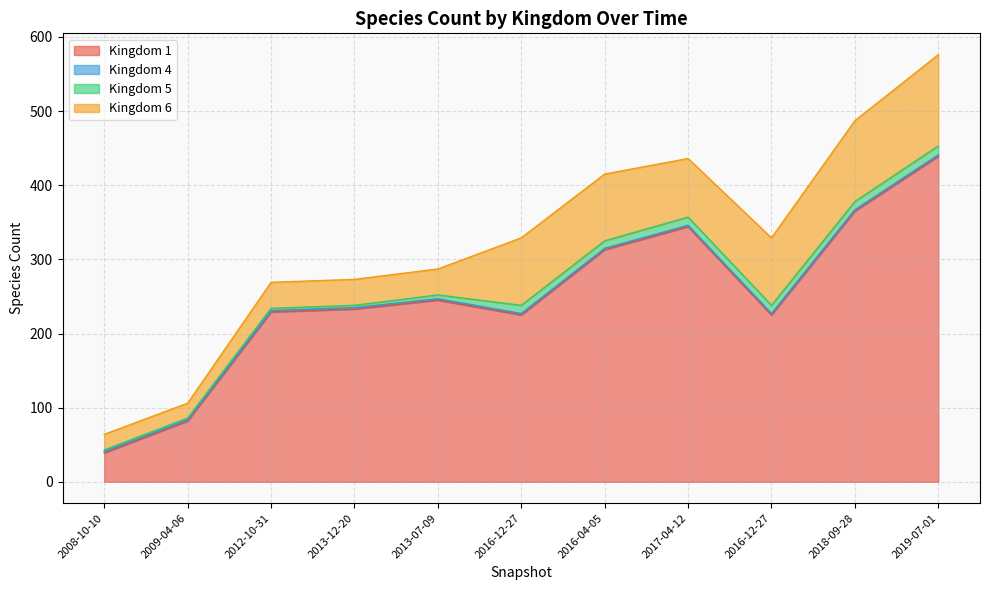

How many interior local peaks does the 1 series have?

2